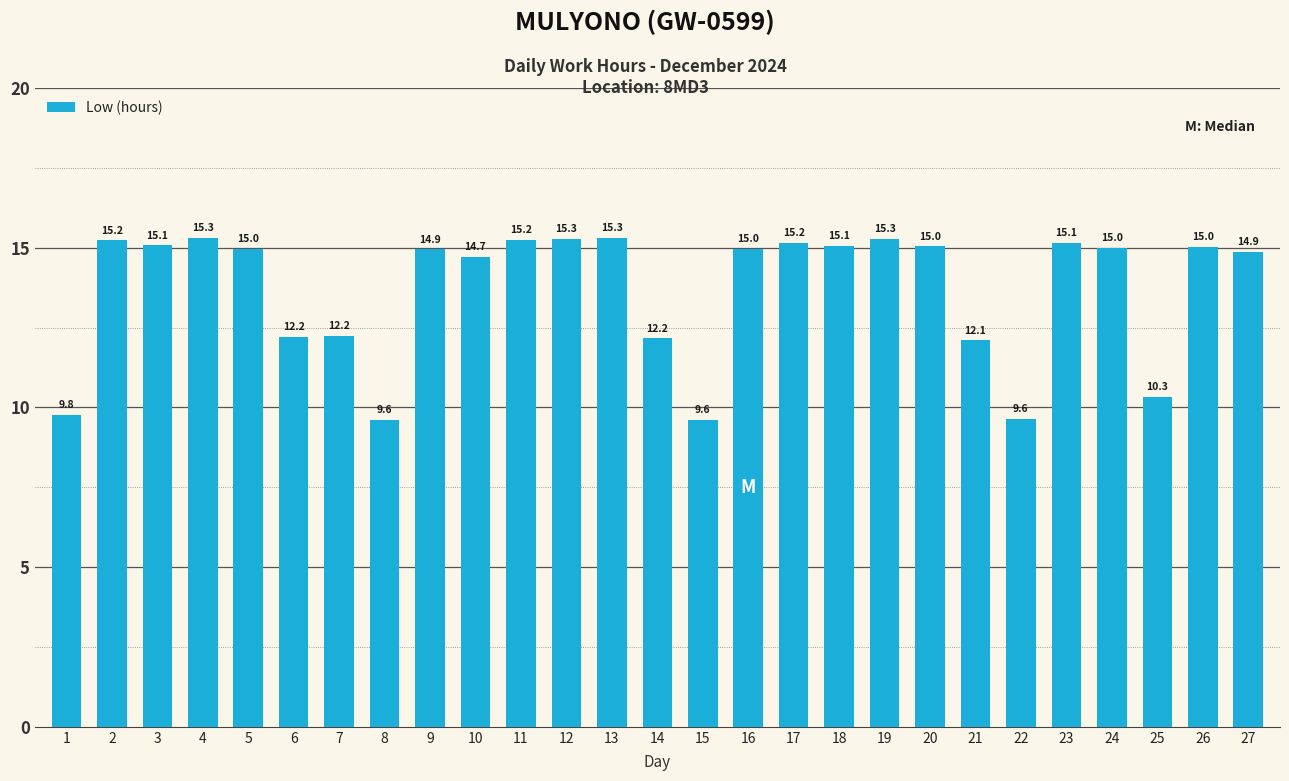

What is the value of the 22nd bar from the left?

9.6